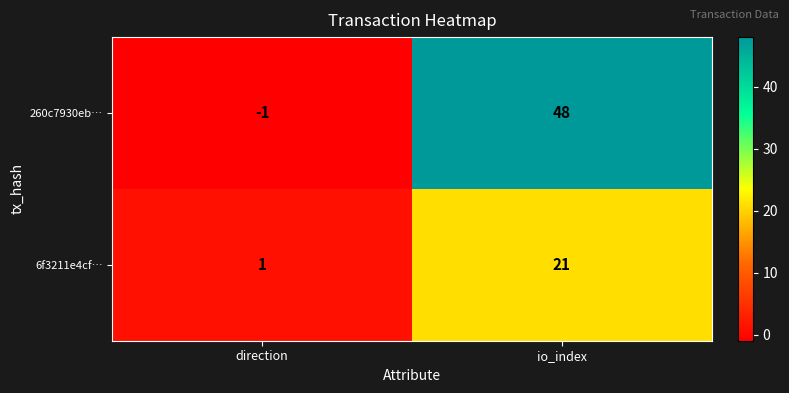

Which series changed the most between direction and io_index?

260c7930eb…